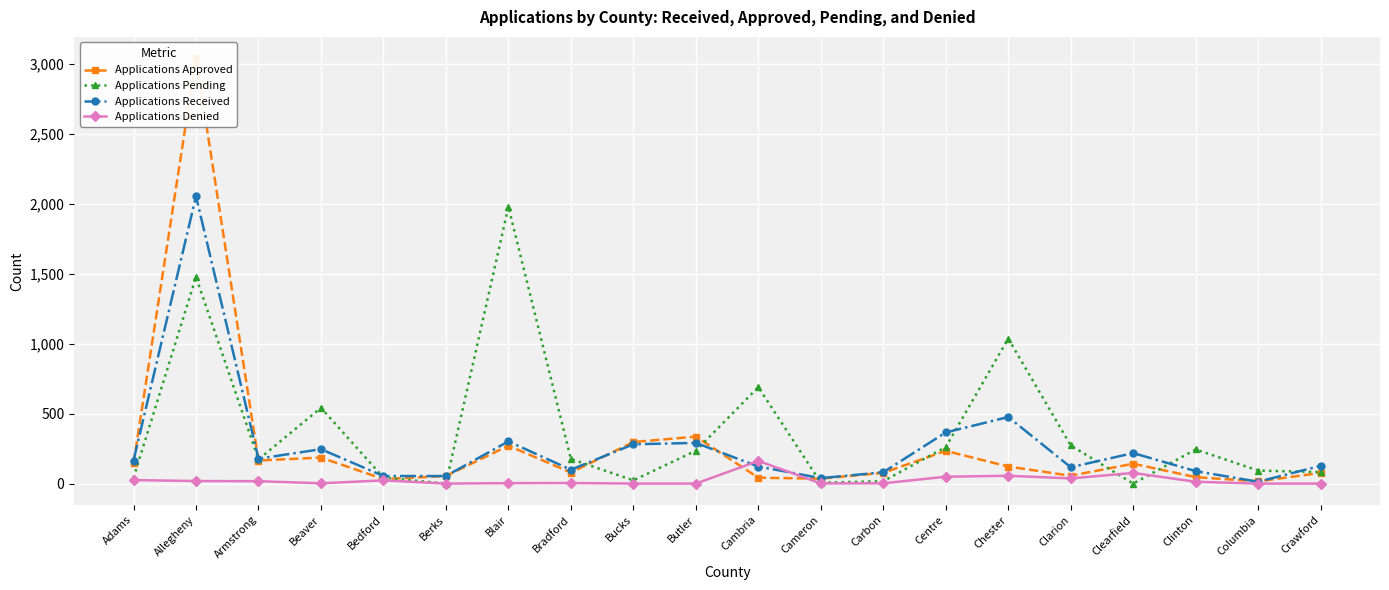

Count the number of categories in the chart.

20